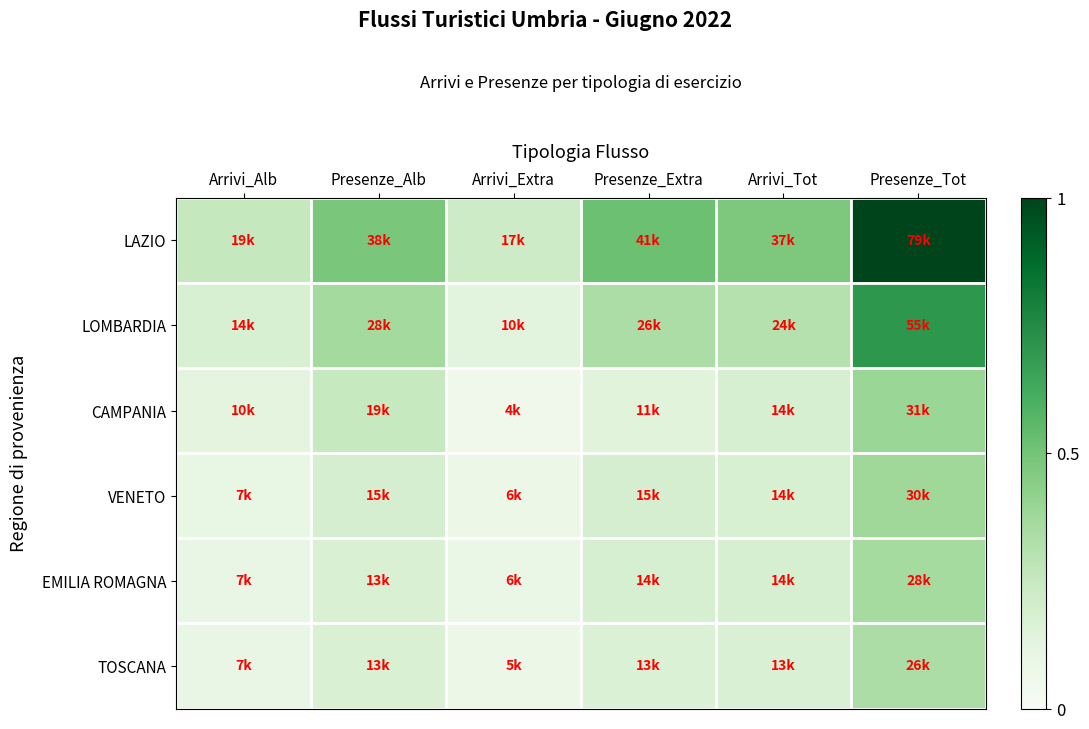

How many data points does each series have?

6